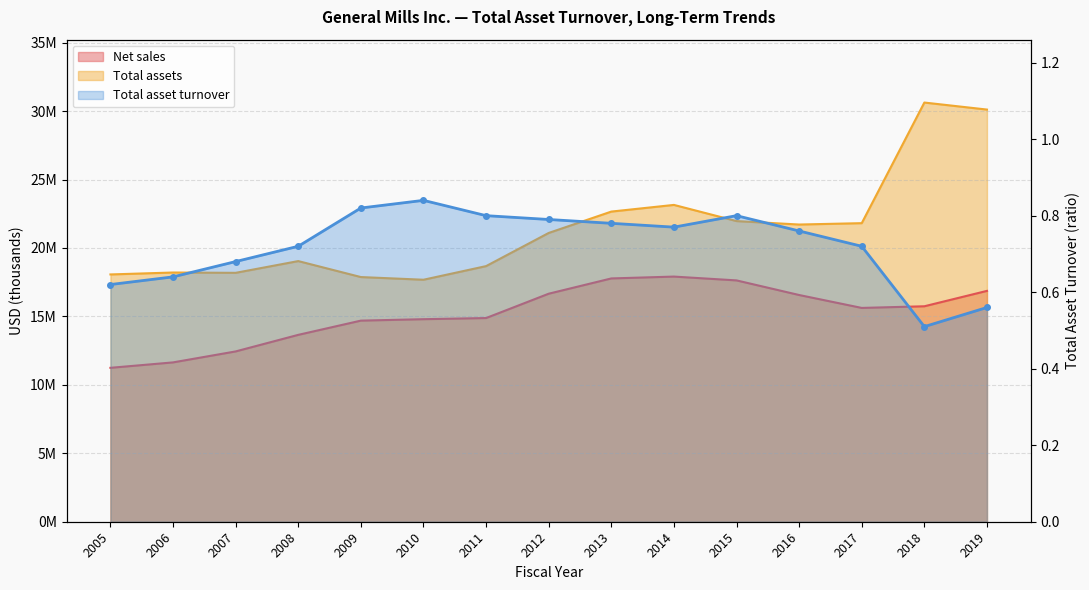

What is the sum of all values?

10.8